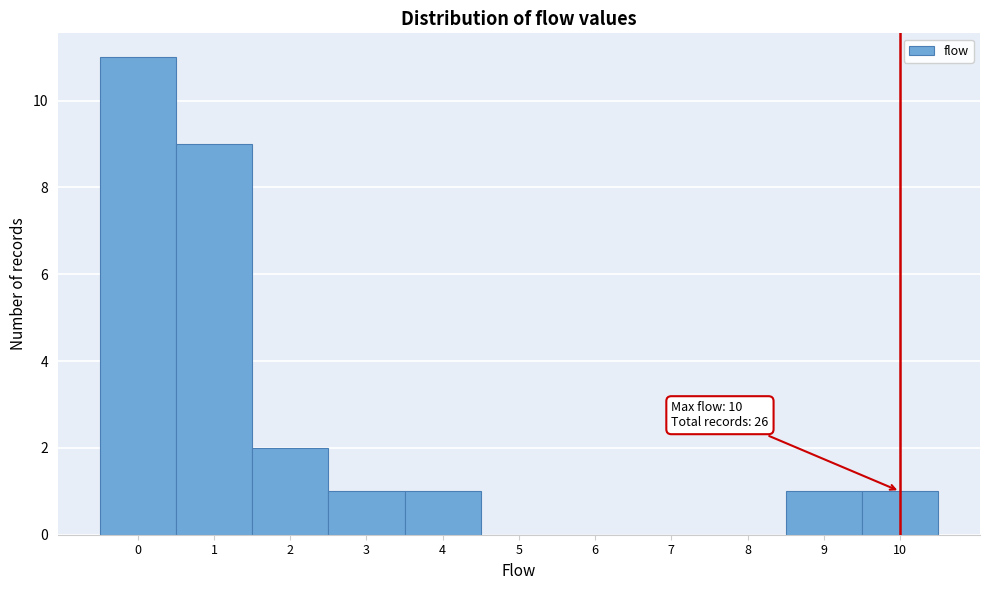

Over which range of the x-axis is the bar tallest?

-0.5 to 0.5